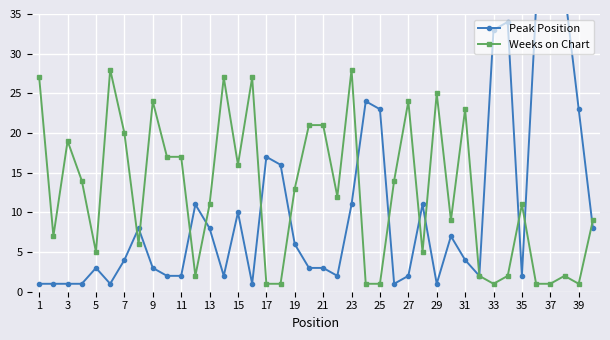

True or false: Peak Position and Weeks on Chart cross at least once.

True